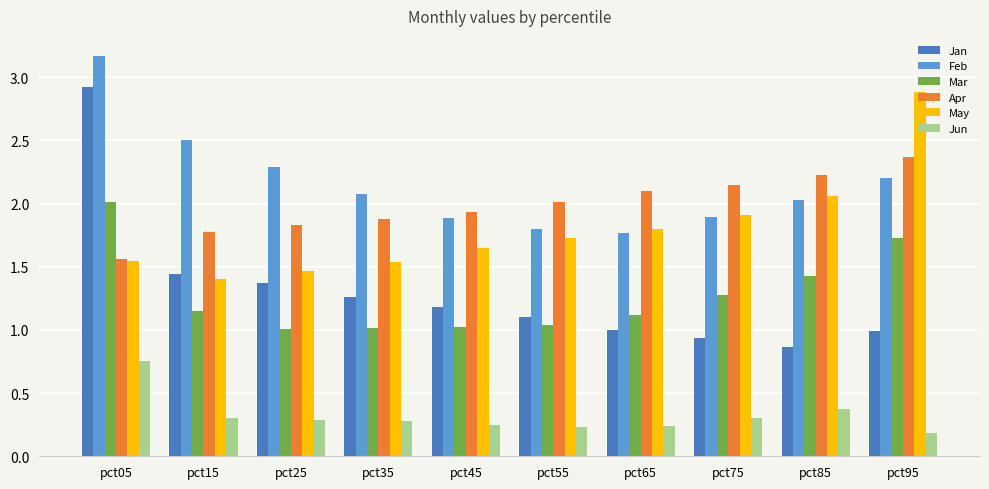

What is the sum of all Feb values?

21.6